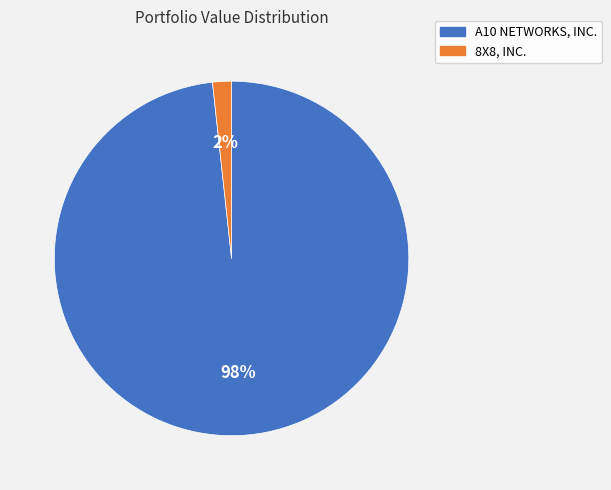

Which has a higher value, A10 NETWORKS, INC. or 8X8, INC.?

A10 NETWORKS, INC.